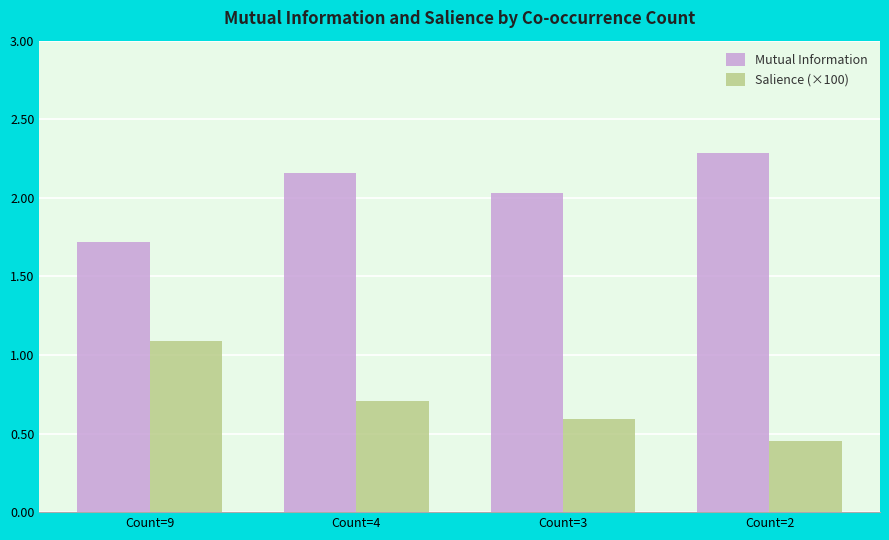

The Mutual Information series shows 3.0 at Count=9. True or false?

False